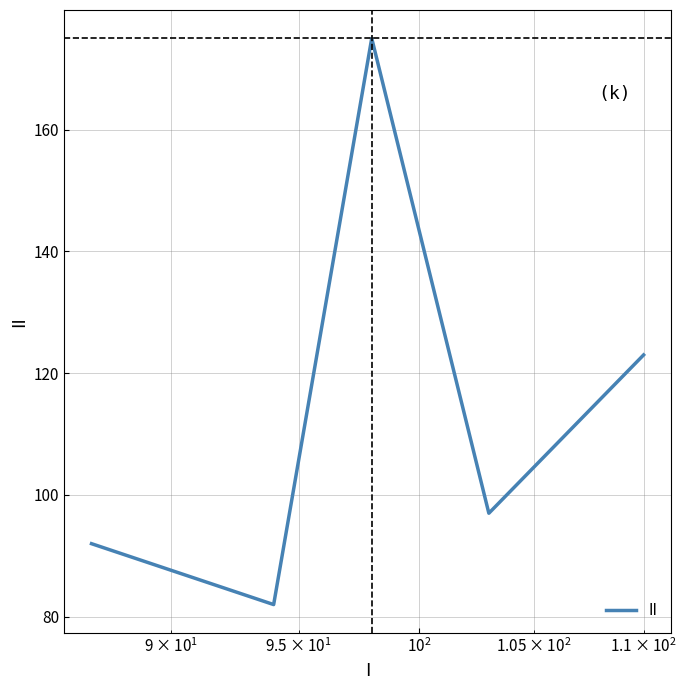

True or false: there are more than 1 points higher than both neighbors.

False